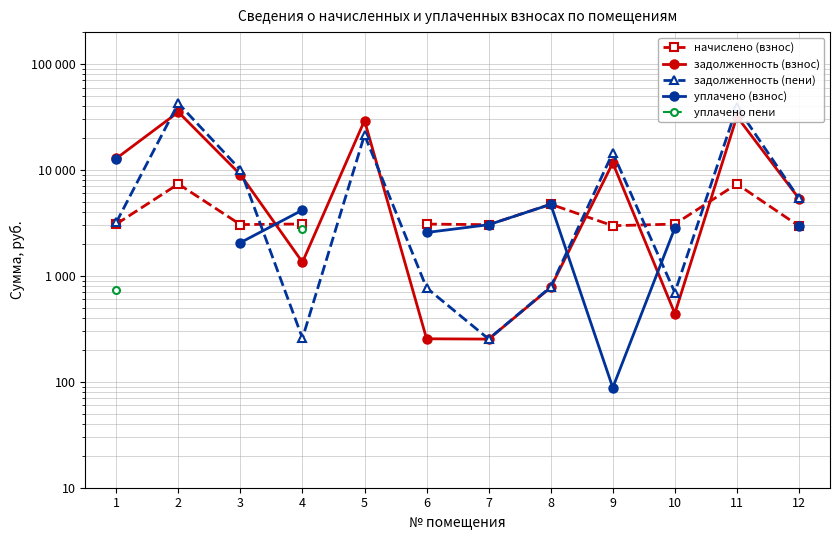

True or false: начислено (взнос) and уплачено (взнос) intersect in this chart.

True